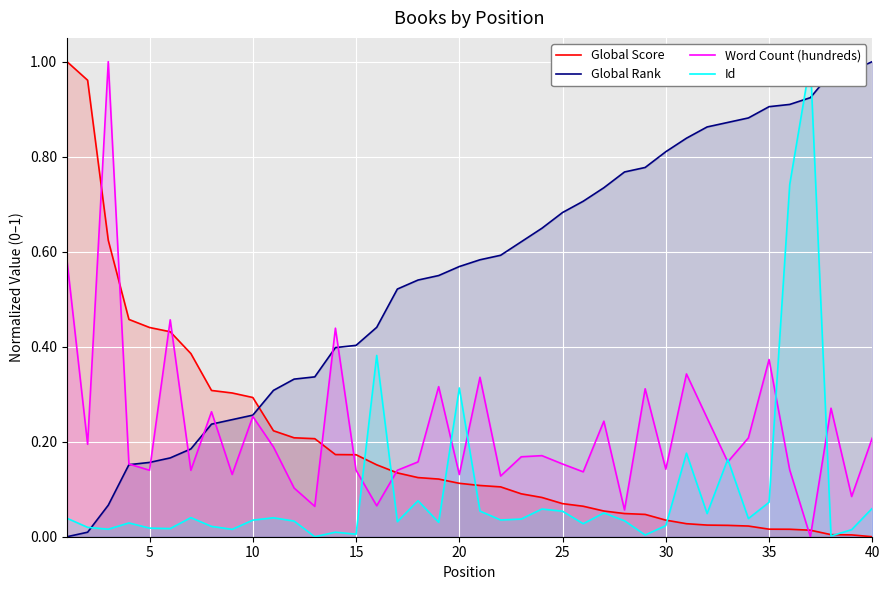

Is it true that Global Rank equals 0.0 at 5?

False